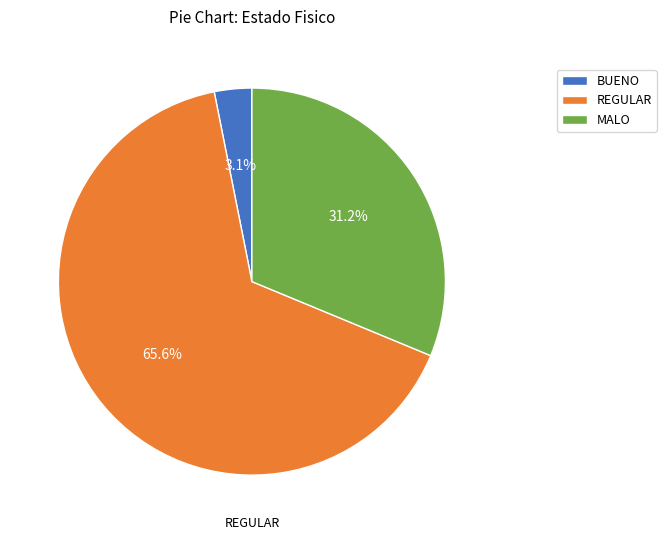

Combined, do BUENO and REGULAR account for over 50%?

Yes